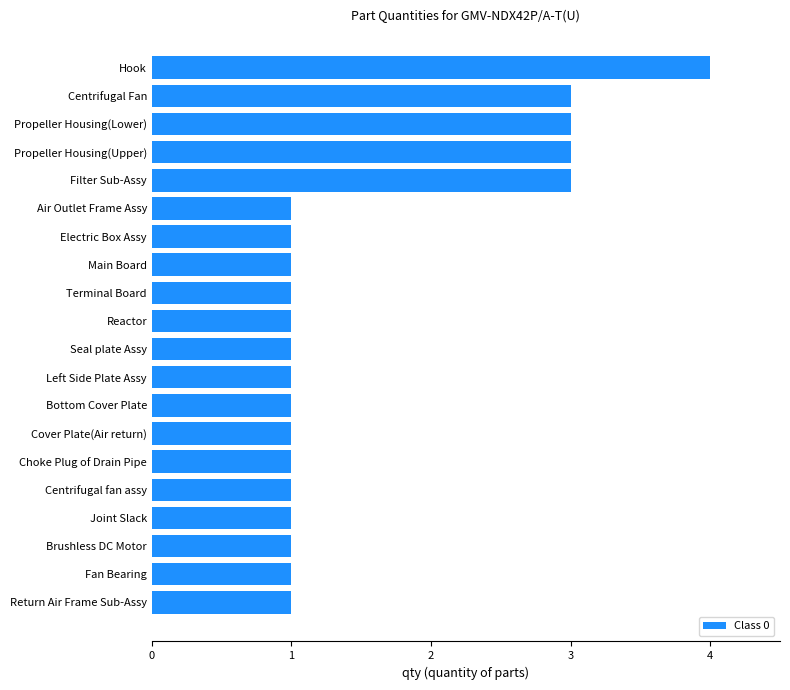

What is the maximum value shown in the chart?

4